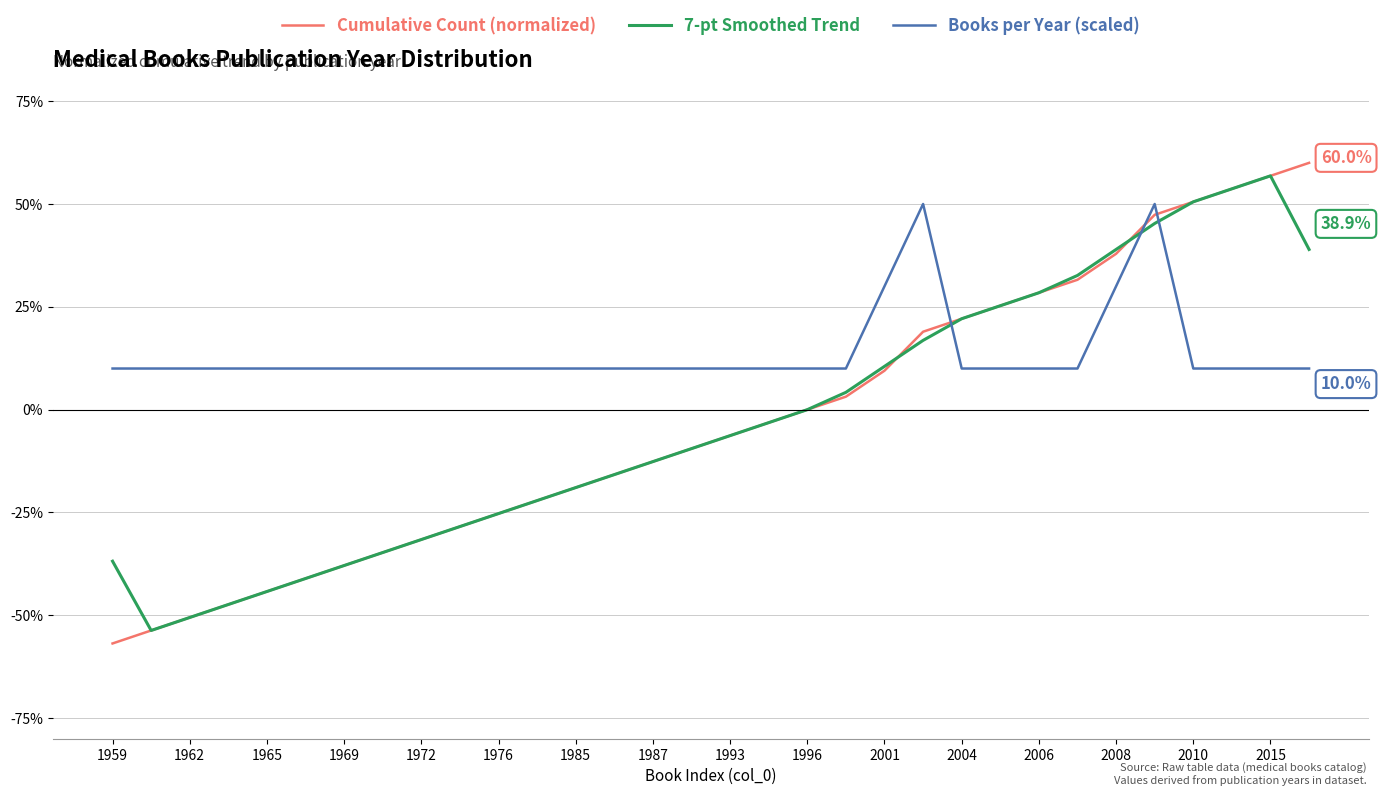

What is the lowest value of the Books per Year (scaled) series?

10.0